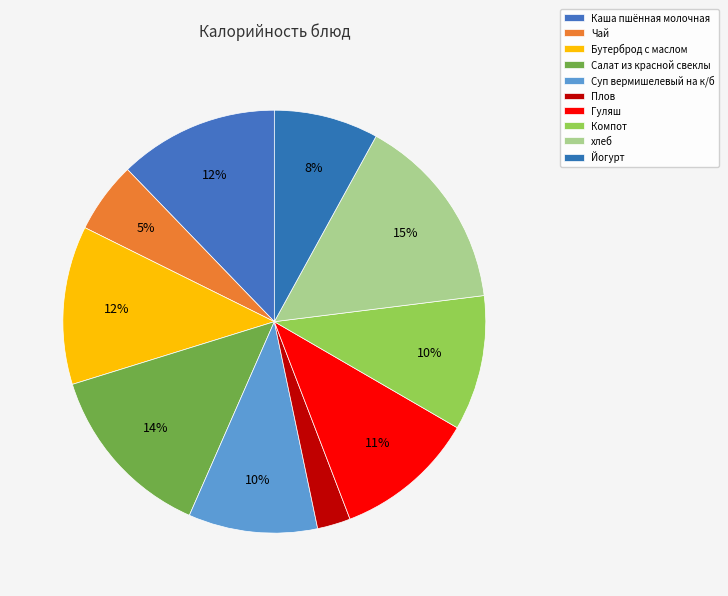

Between Йогурт and Гуляш, which is larger?

Гуляш